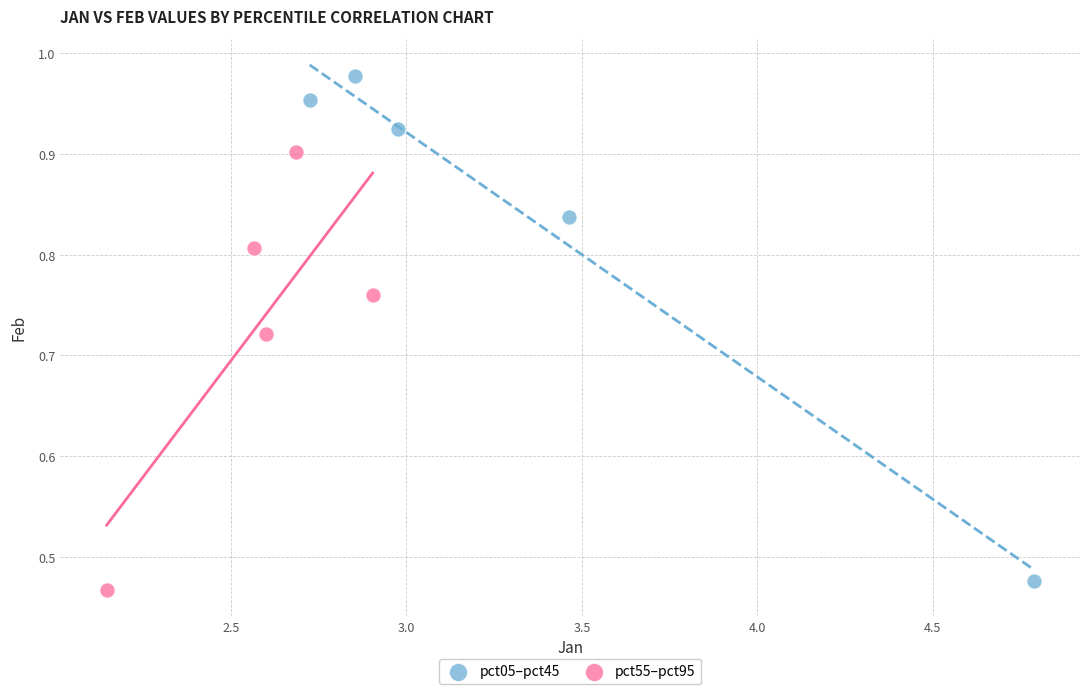

Which series contains the lowest Y value?

pct55–pct95